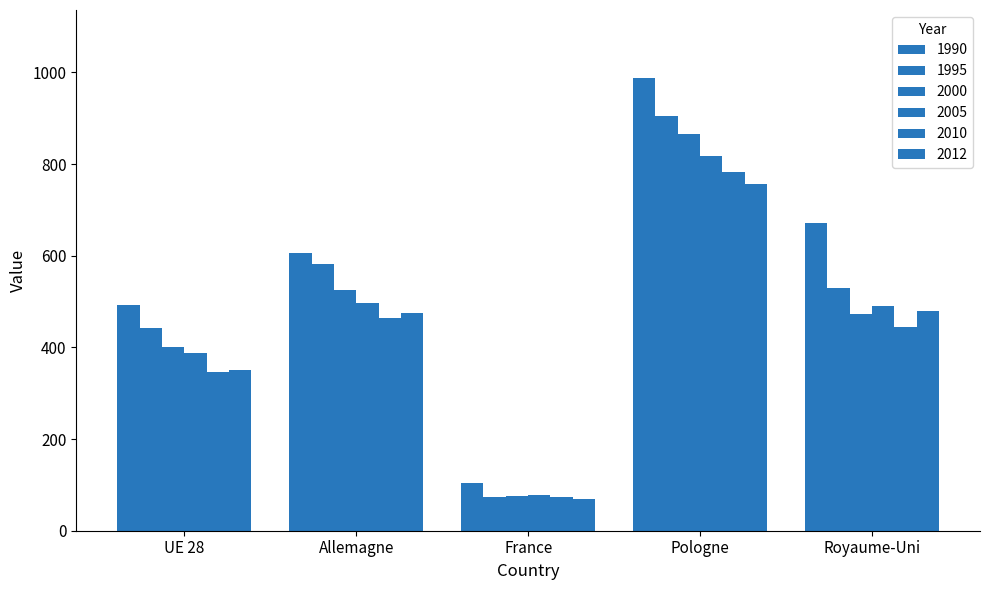

Is it true that 2005 equals 1143 at Pologne?

False